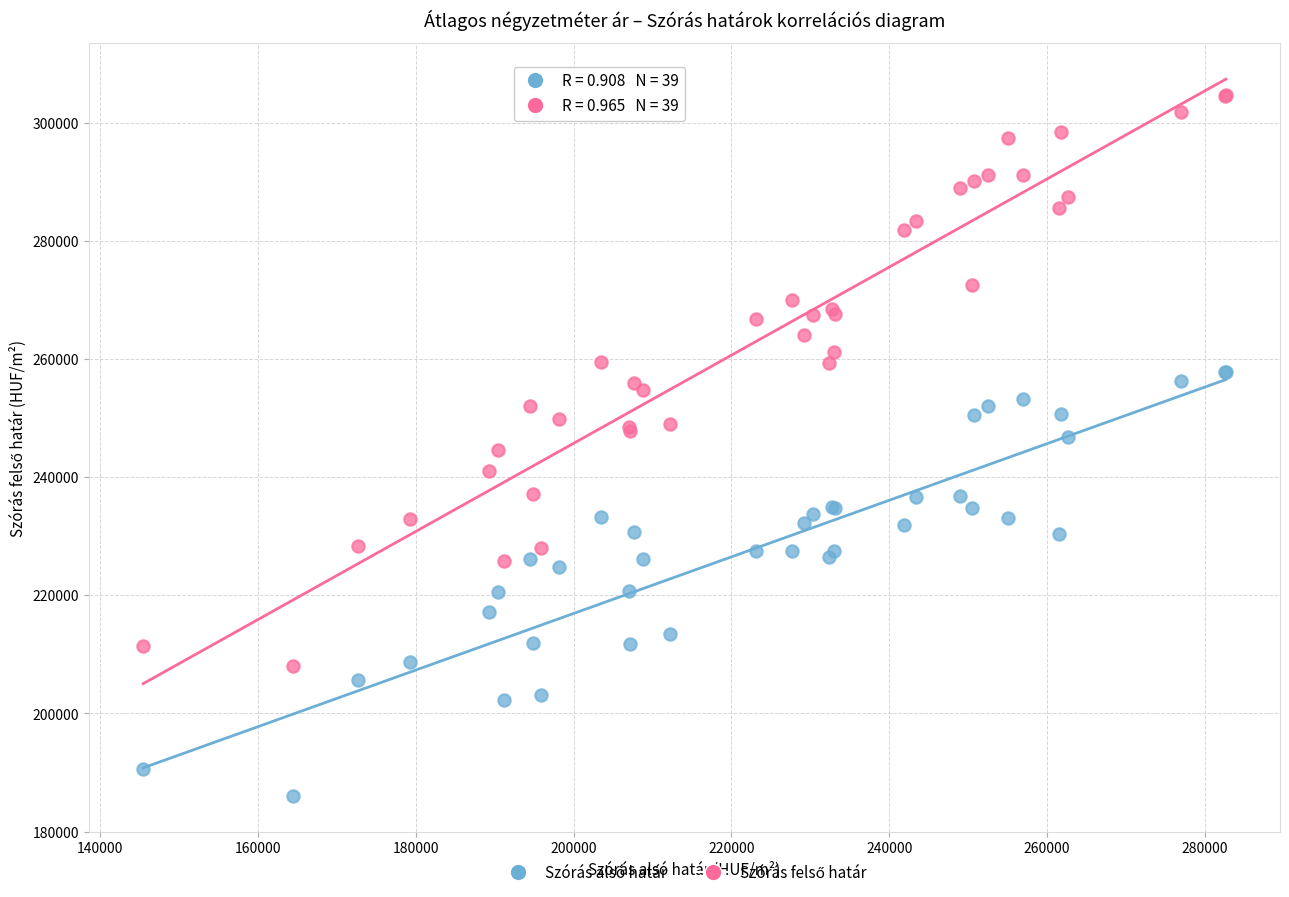

What is the X range (max minus min) for the scatter plot?

137239